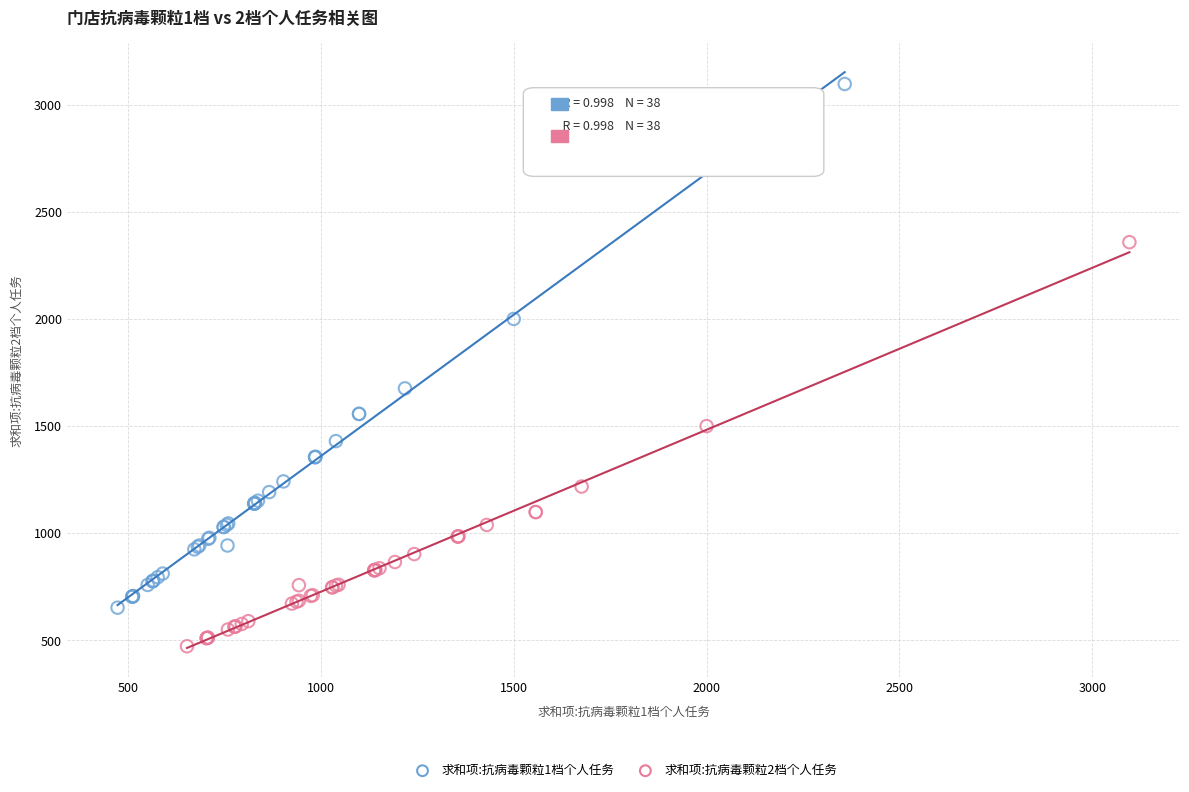

Which series contains the lowest Y value?

求和项:抗病毒颗粒2档个人任务